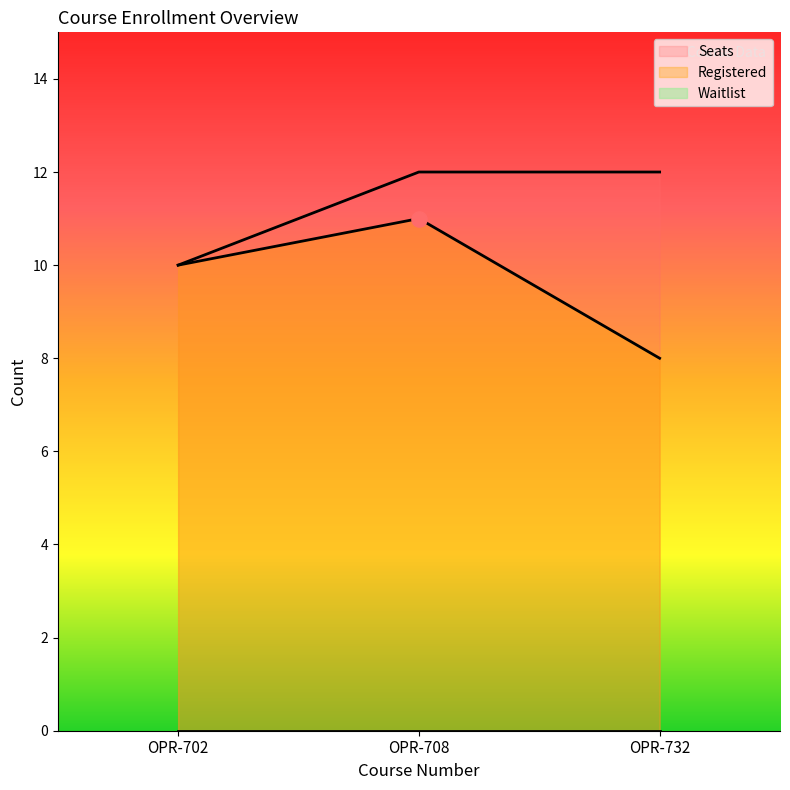

Which series reaches the maximum Y coordinate?

Seats